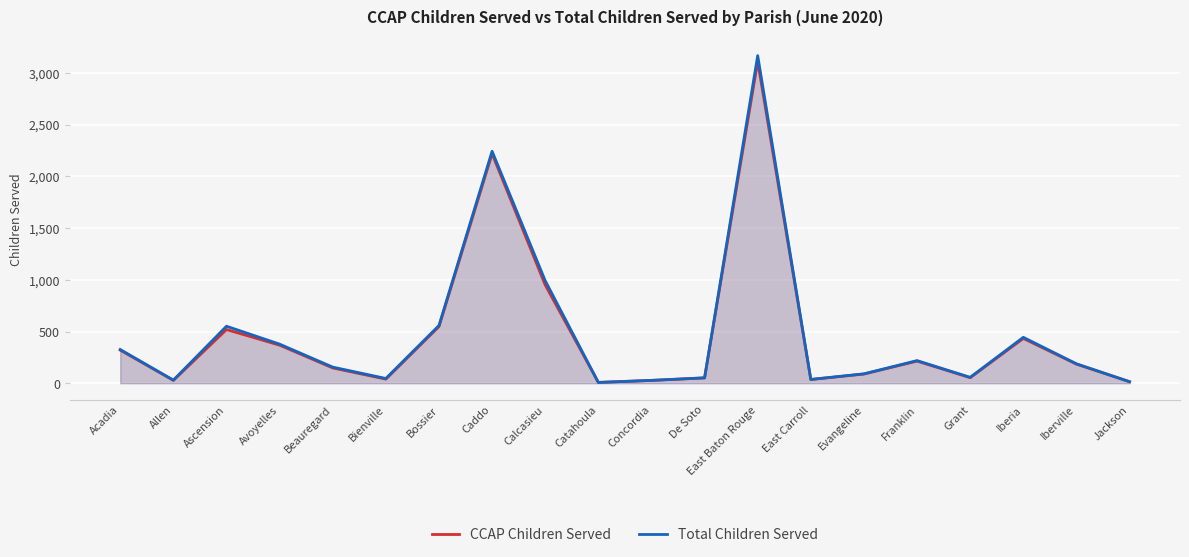

Which series has the widest spread of values?

Total Children Served